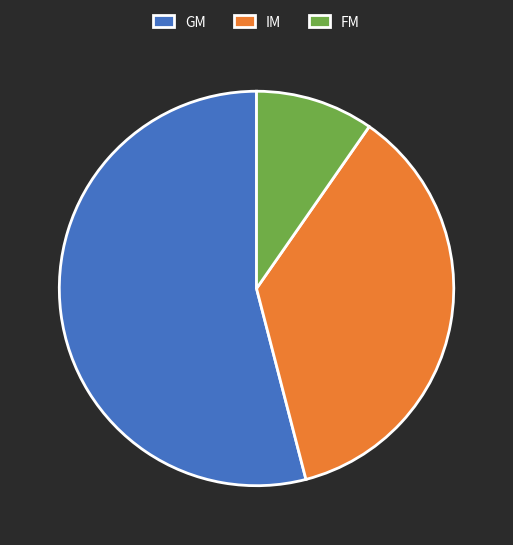

Does any single category account for the majority?

Yes